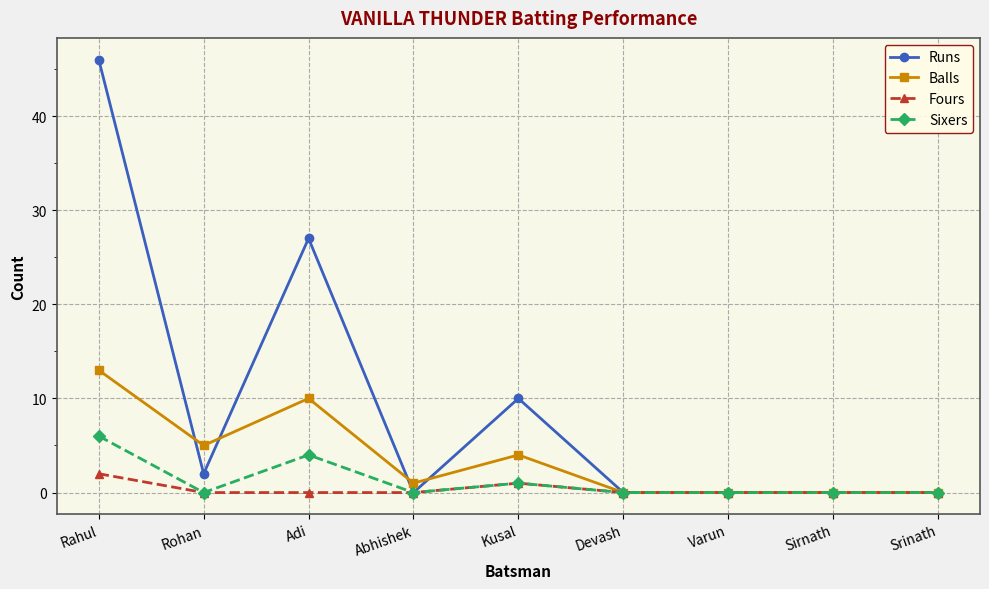

Where is Runs nearest to the value 23?

Adi